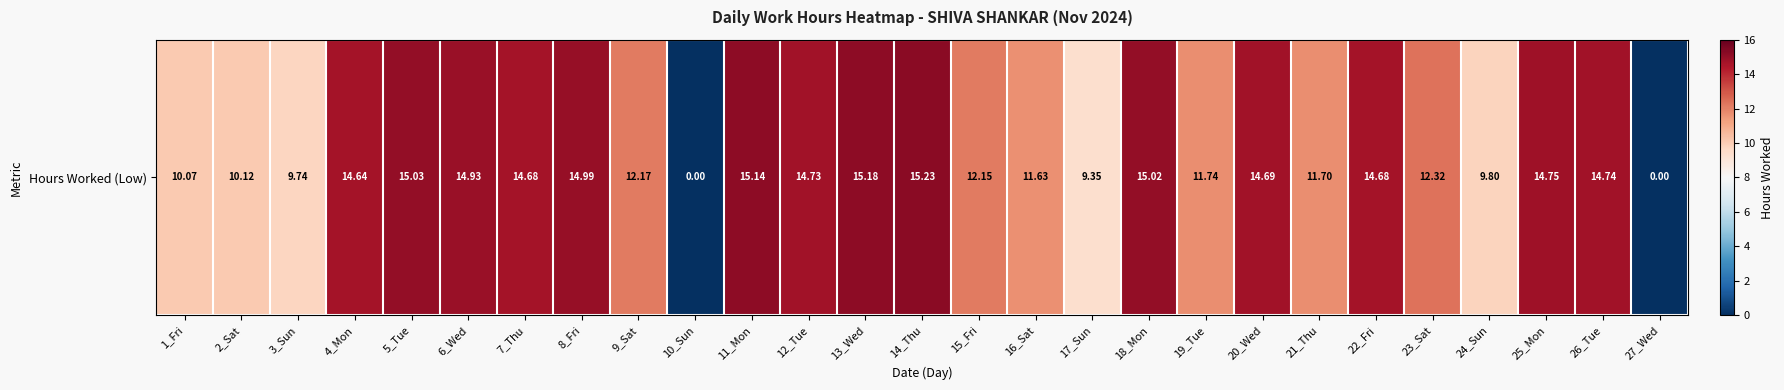

What is the sum of the values at 20_Wed and 2_Sat?

24.8